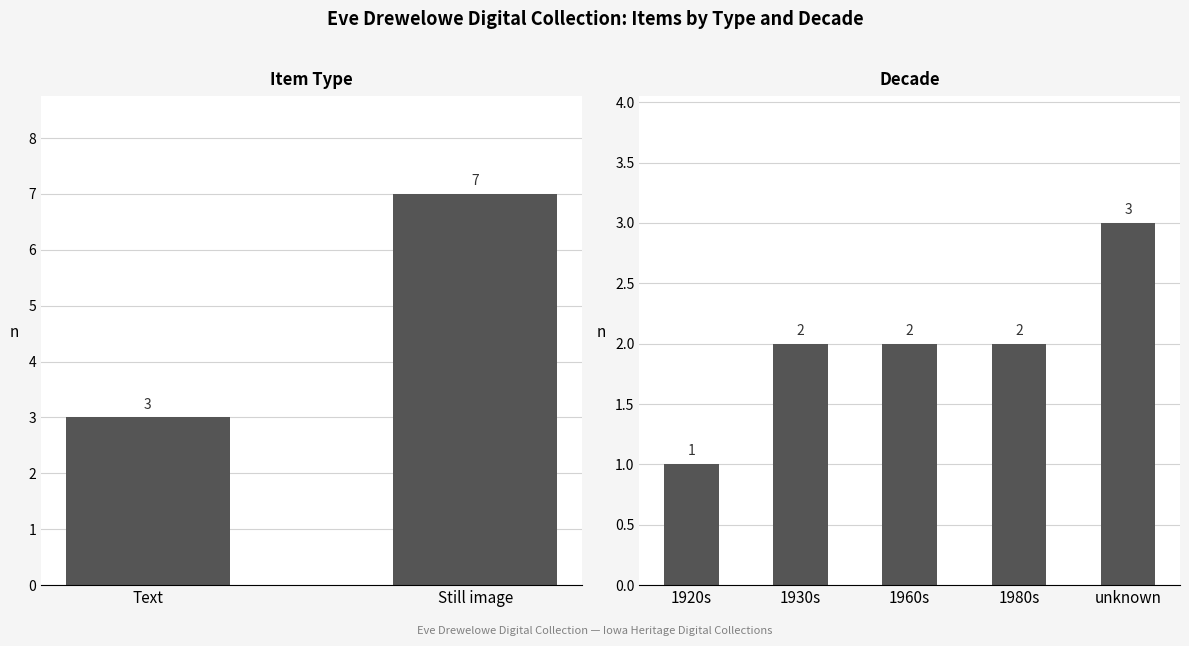

Where does the data first go above 2?

unknown